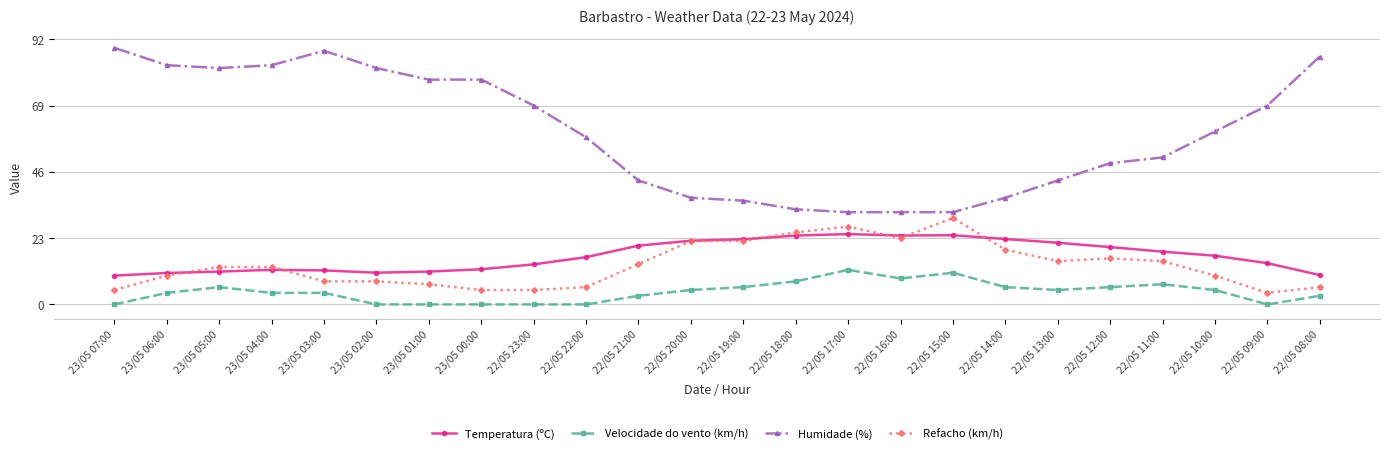

The Temperatura (ºC) series shows 20.2 at 22/05 09:00. True or false?

False